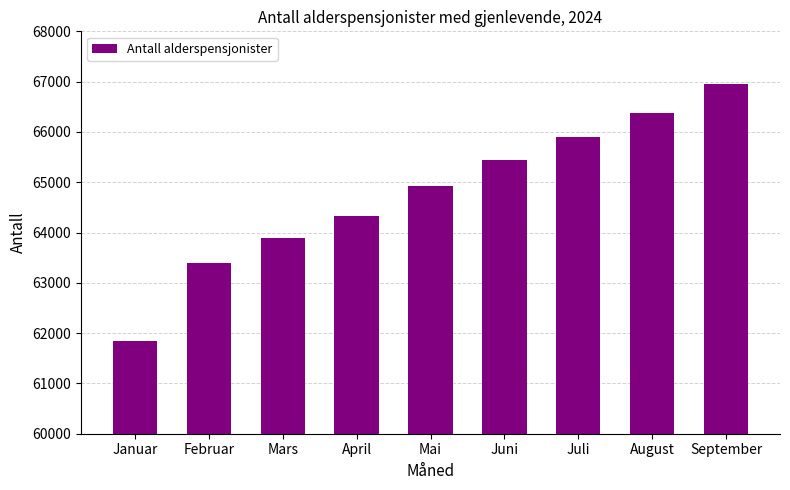

The chart shows a value of 64927 at Mai. True or false?

True